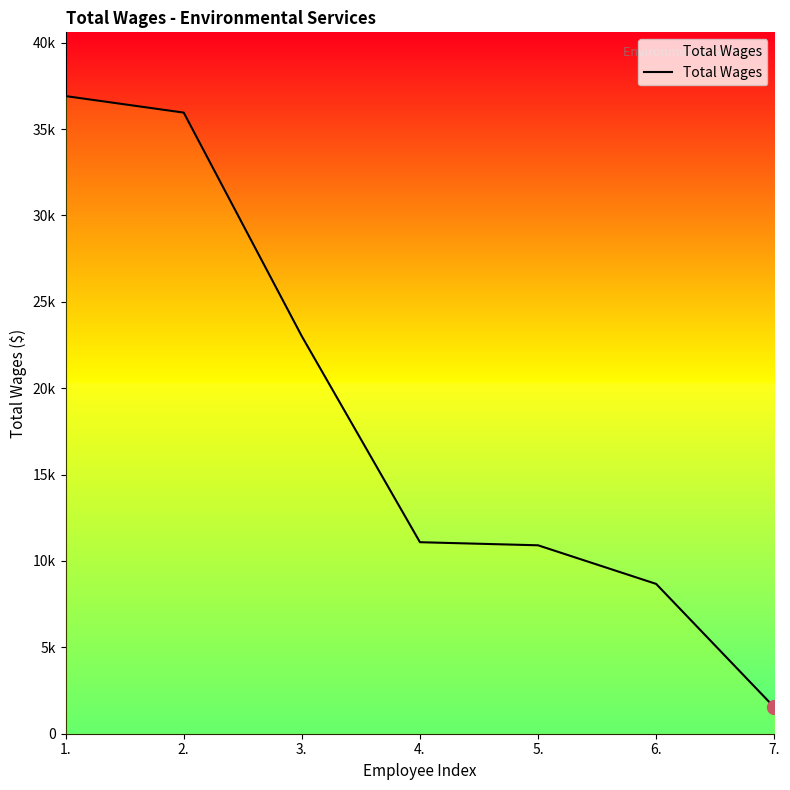

What is the greatest value displayed?

36905